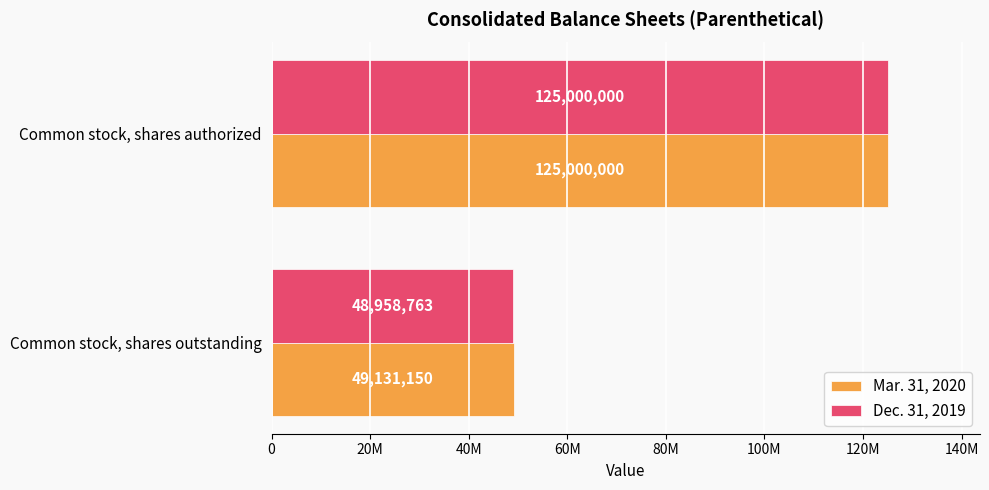

Reading right to left, list all the values displayed in this chart.

Mar. 31, 2020: 125000000	49131150
Dec. 31, 2019: 125000000	48958763